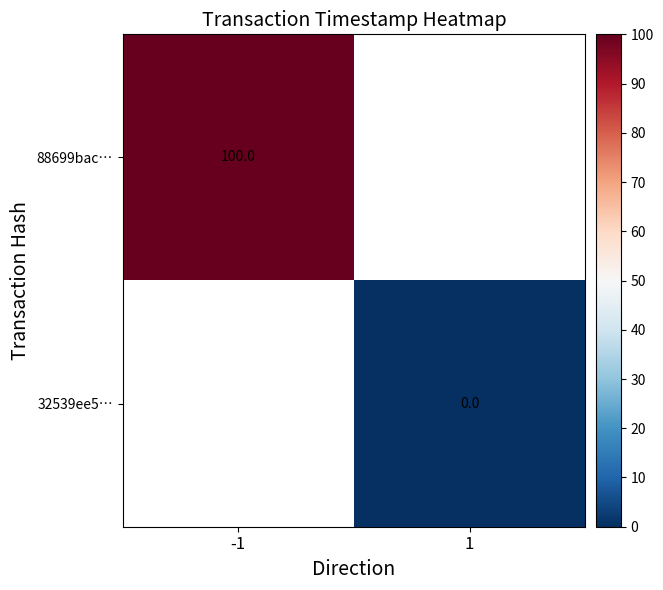

How many categories are shown in the chart?

2